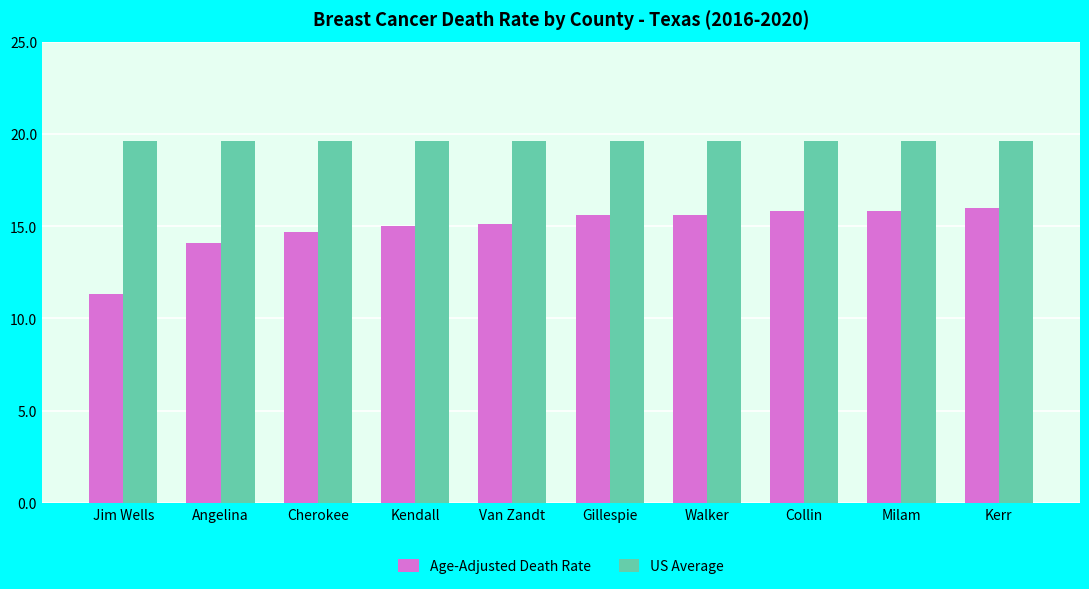

What position from the right is Jim Wells?

10